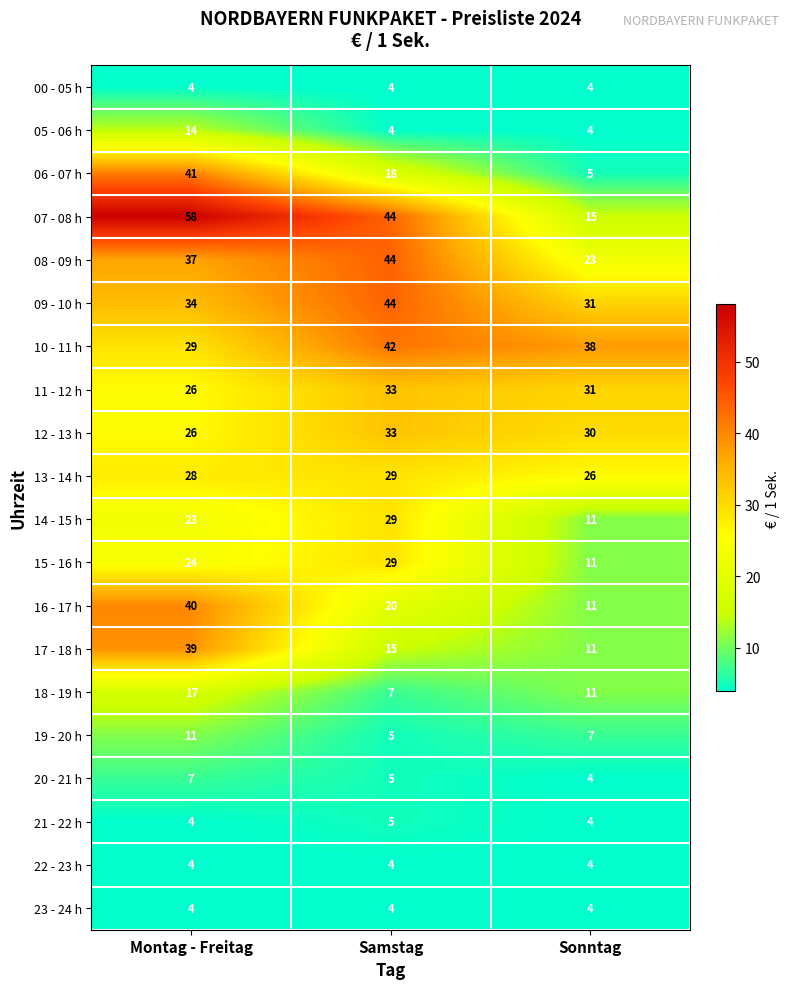

What is the sum of all 06 - 07 h values?

64